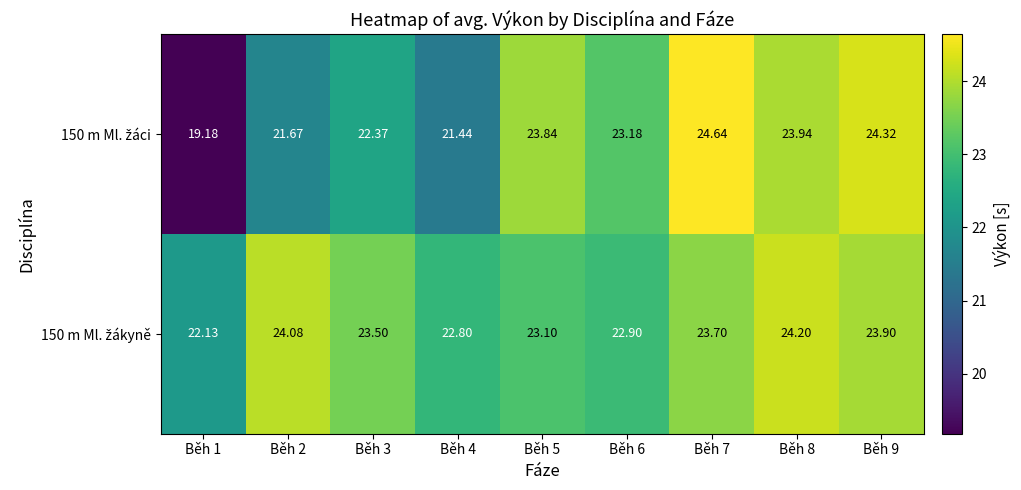

Count the number of data series in this chart.

2